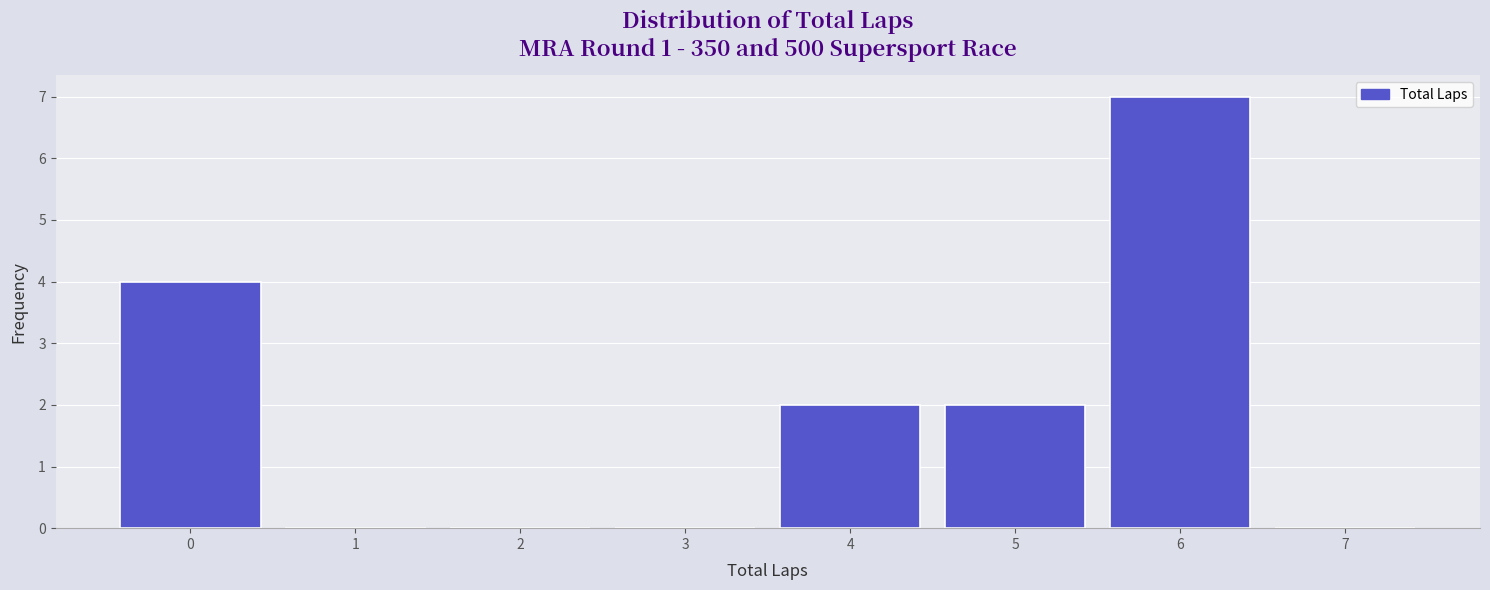

What is the maximum value shown in the chart?

7